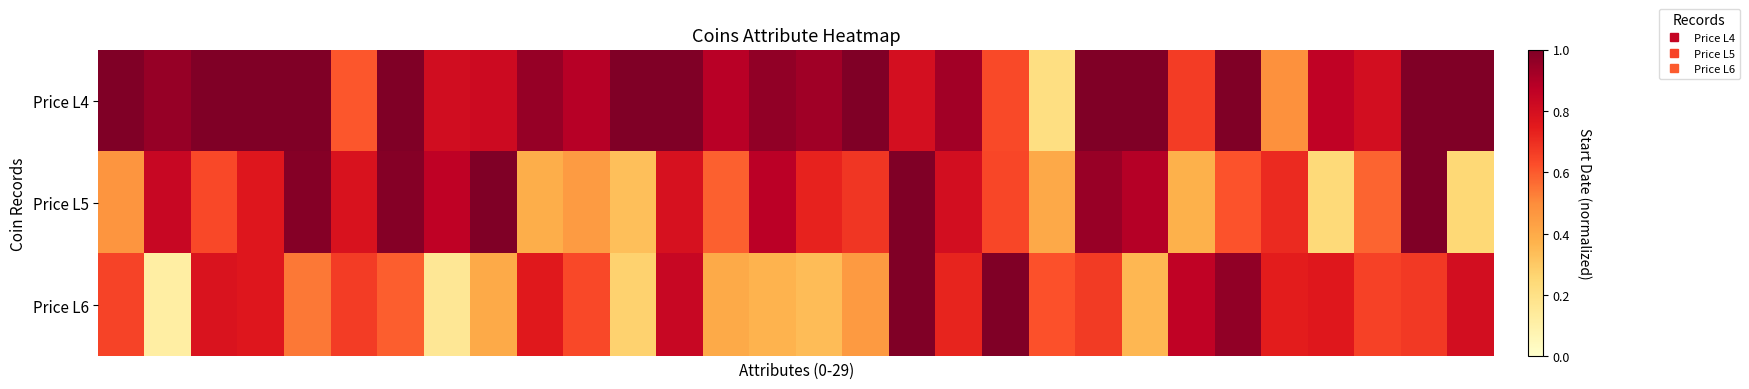

Reading right to left, transcribe all the data shown in this chart.

Price L4: 1.0	1.0	0.8	0.9	0.5	1.0	0.7	1.0	1.0	0.2	0.6	0.9	0.8	1.0	0.9	1.0	0.9	1.0	1.0	0.9	1.0	0.8	0.8	1.0	0.6	1.0	1.0	1.0	1.0	1.0
Price L5: 0.2	1.0	0.6	0.2	0.7	0.6	0.4	0.9	0.9	0.4	0.6	0.8	1.0	0.7	0.7	0.9	0.6	0.8	0.3	0.5	0.4	1.0	0.9	1.0	0.8	1.0	0.8	0.6	0.8	0.5
Price L6: 0.8	0.7	0.7	0.8	0.7	1.0	0.9	0.4	0.7	0.6	1.0	0.7	1.0	0.5	0.3	0.4	0.4	0.8	0.3	0.6	0.8	0.4	0.2	0.6	0.7	0.5	0.8	0.8	0.1	0.6